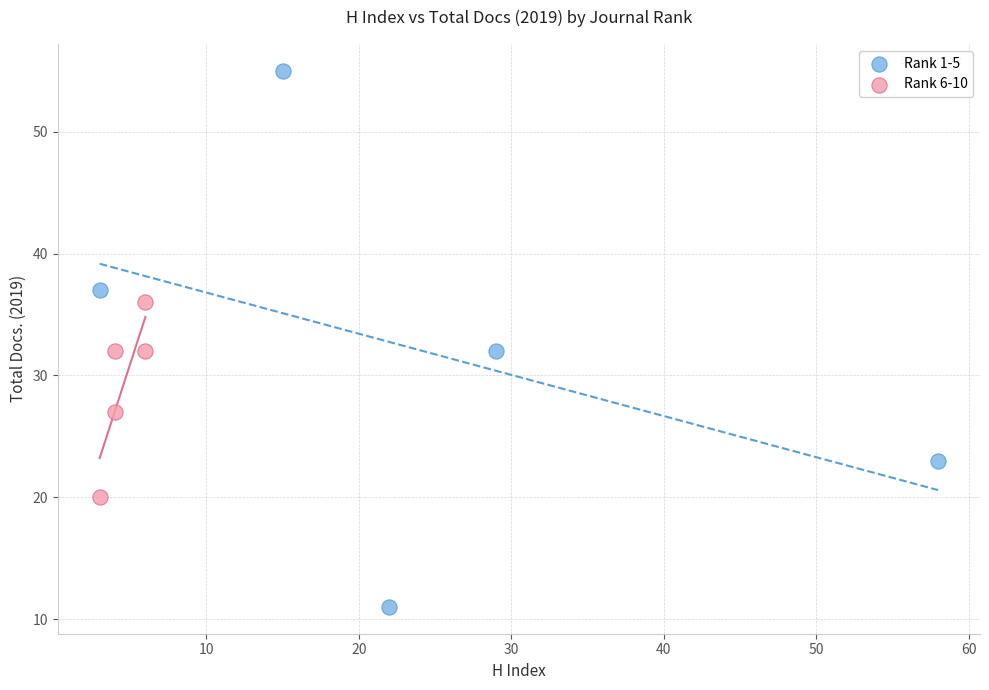

Which series reaches the maximum Y coordinate?

Rank 1-5